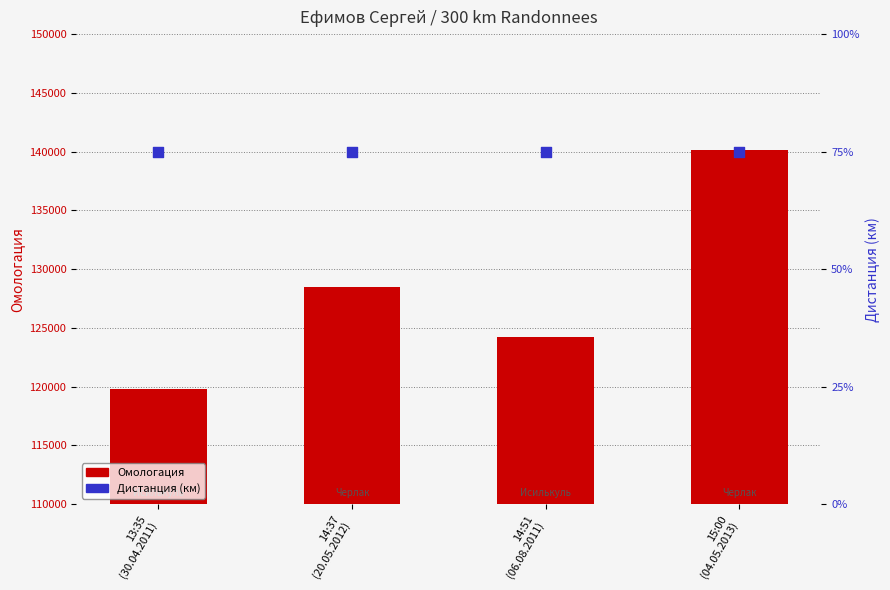

Which series has the largest Y range (max minus min)?

Омологация